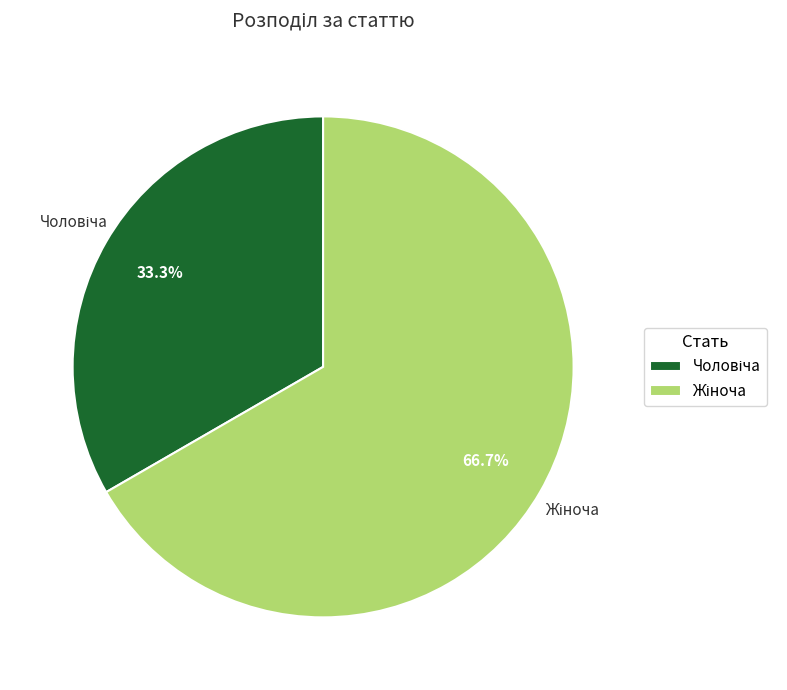

Is there any slice that represents more than half of the pie?

Yes